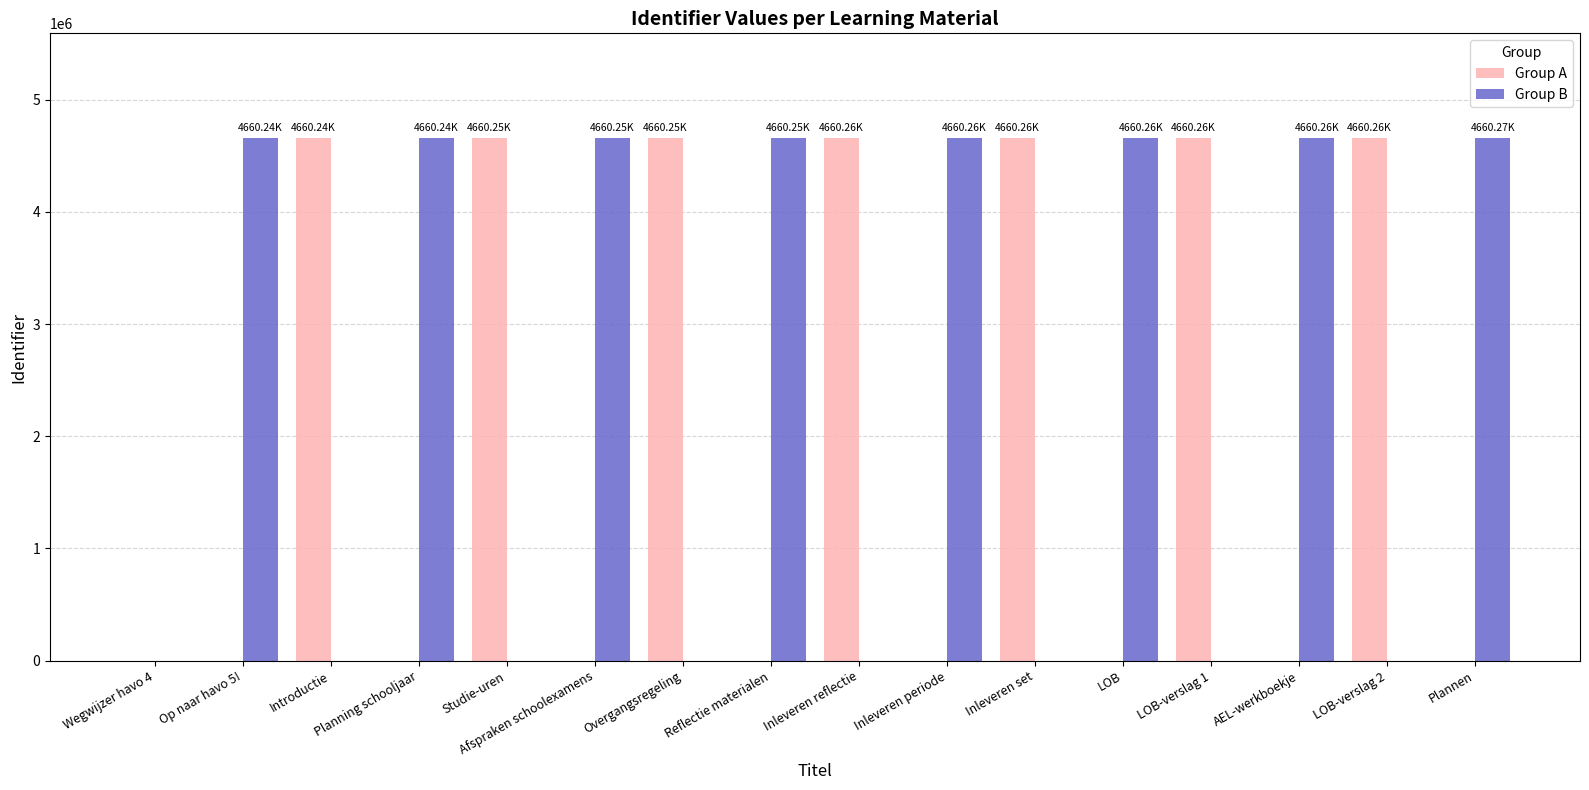

What is the sum of the Group A values at Introductie and Inleveren periode?

4660240